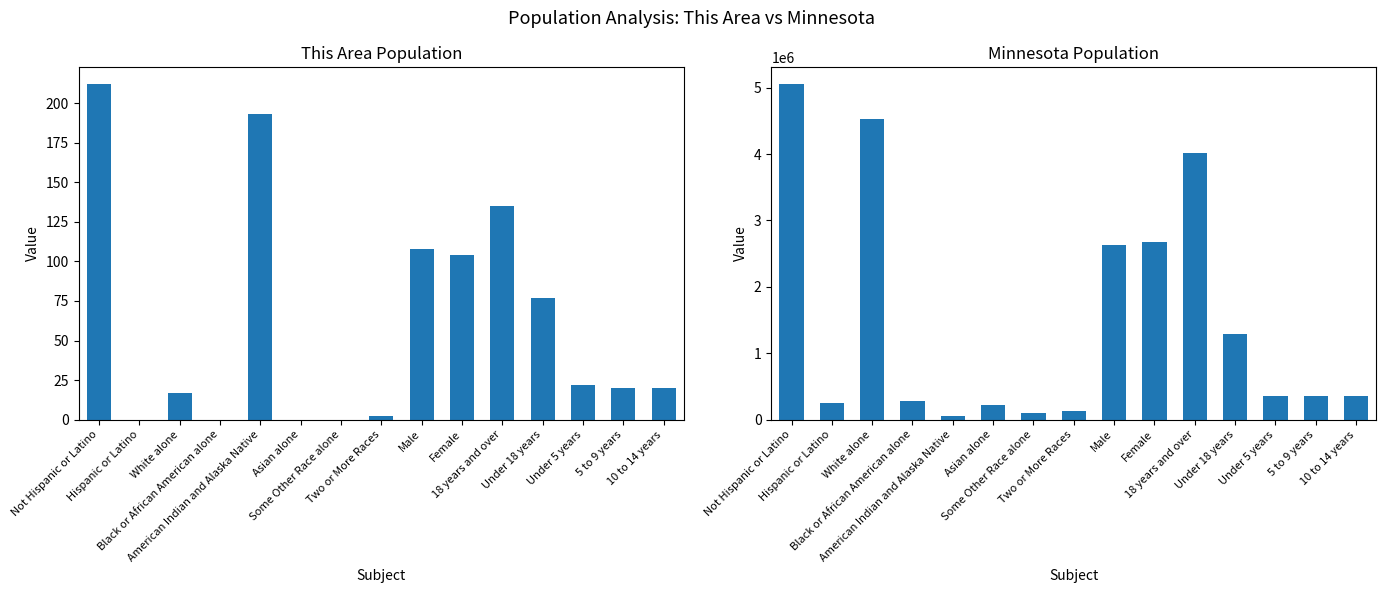

How many values in This Area are above zero?

11